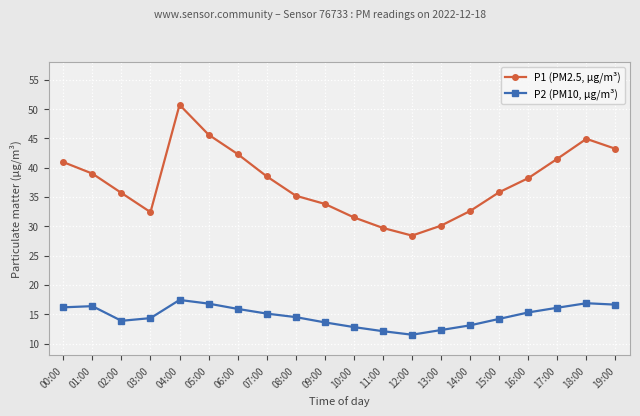

True or false: P1 (PM2.5, µg/m³) and P2 (PM10, µg/m³) intersect in this chart.

False